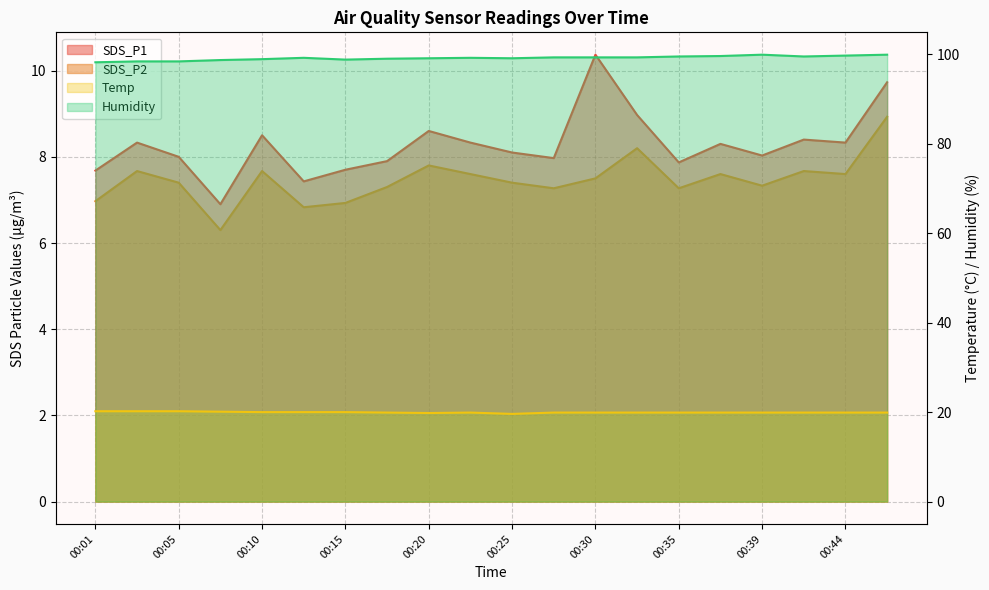

What are all the series names shown in the legend?

SDS_P1, SDS_P2, Temp, Humidity